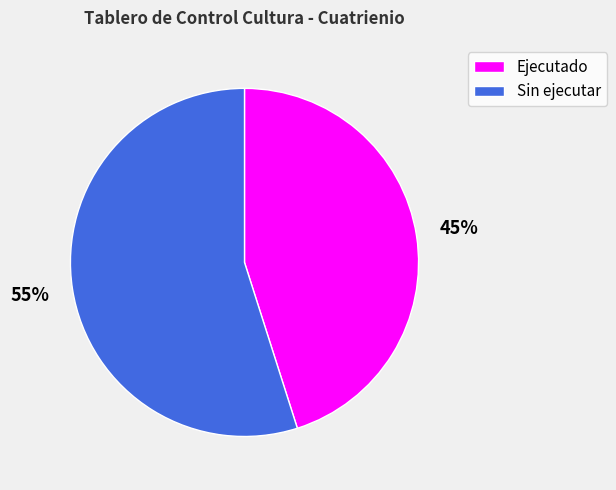

Is it true that Sin ejecutar is 55% of the pie?

True